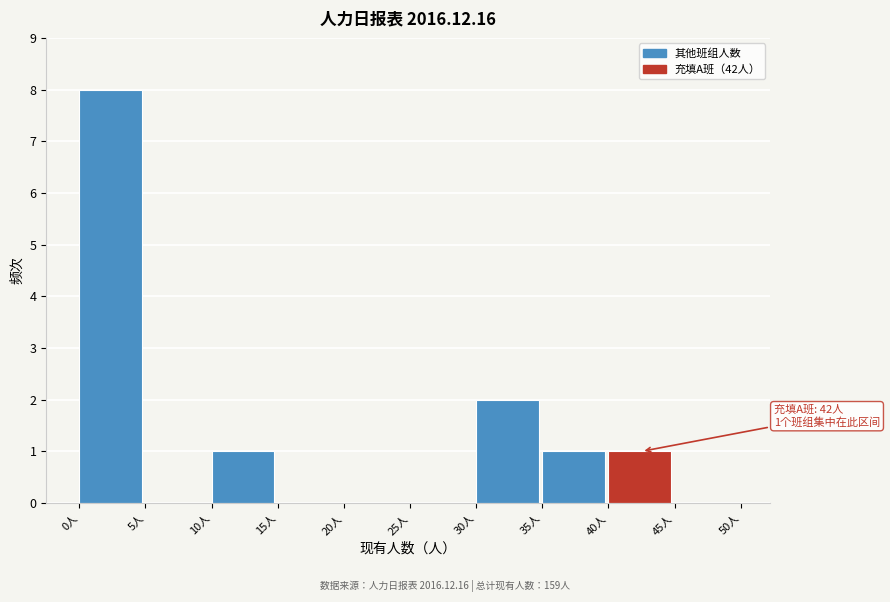

Which range on the x-axis has the tallest bar?

0 to 5